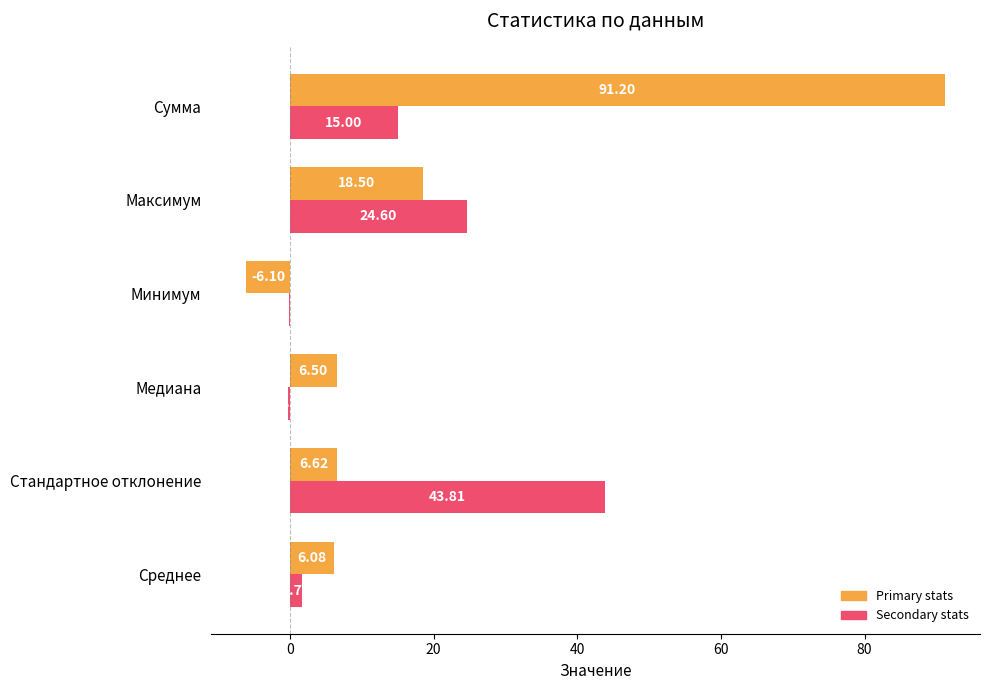

What is the total value across all series at Сумма?

106.2